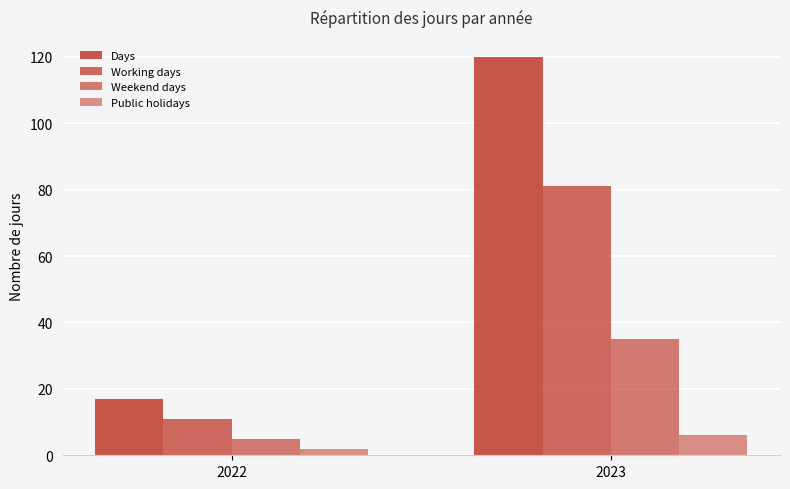

What is the value of the Weekend days bar at the 2nd from the left?

35